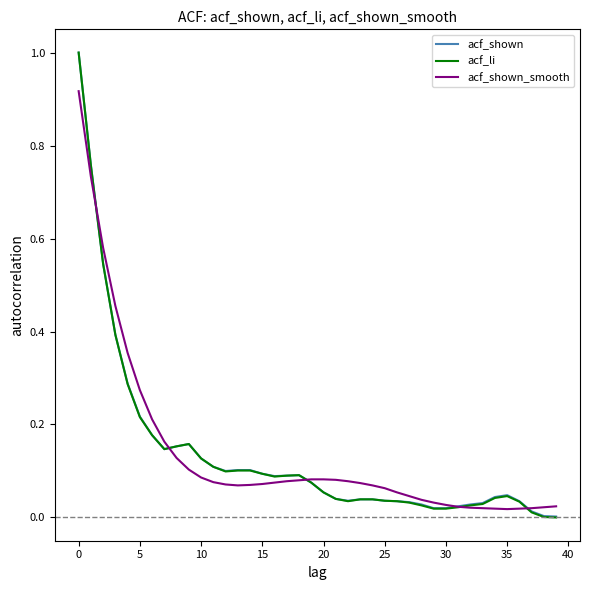

How many series are shown in this chart?

3